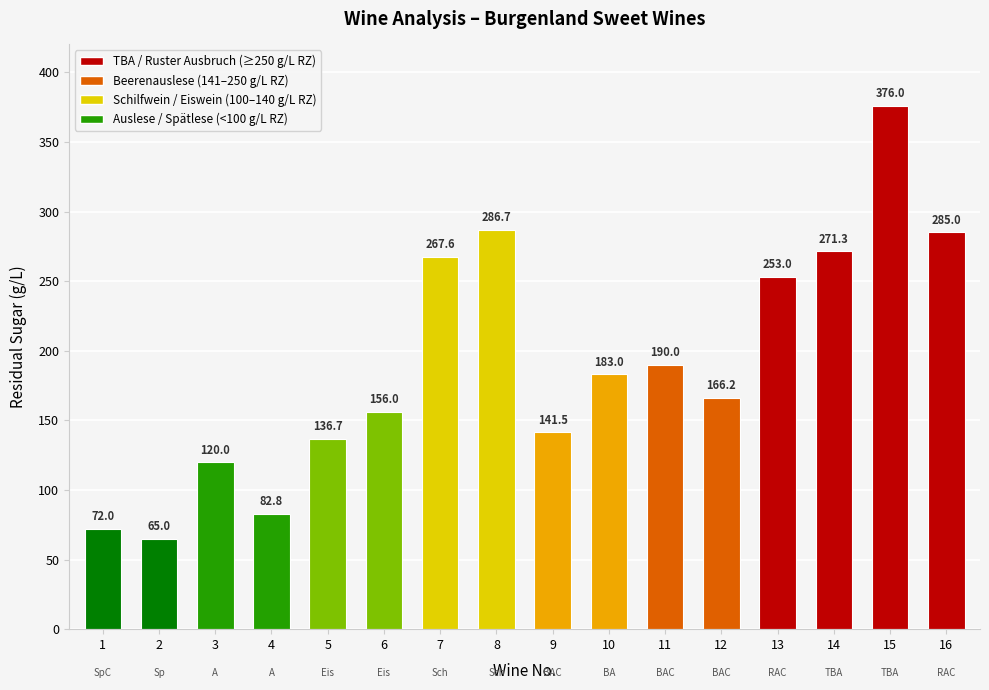

Read the value at 6.

156.0